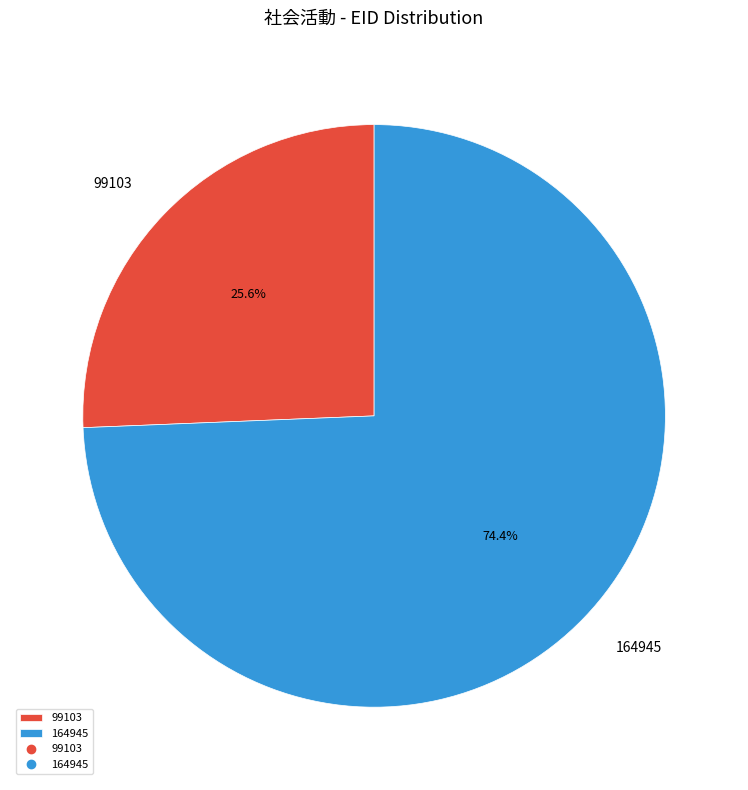

To the nearest percent, what portion does 99103 represent?

26%